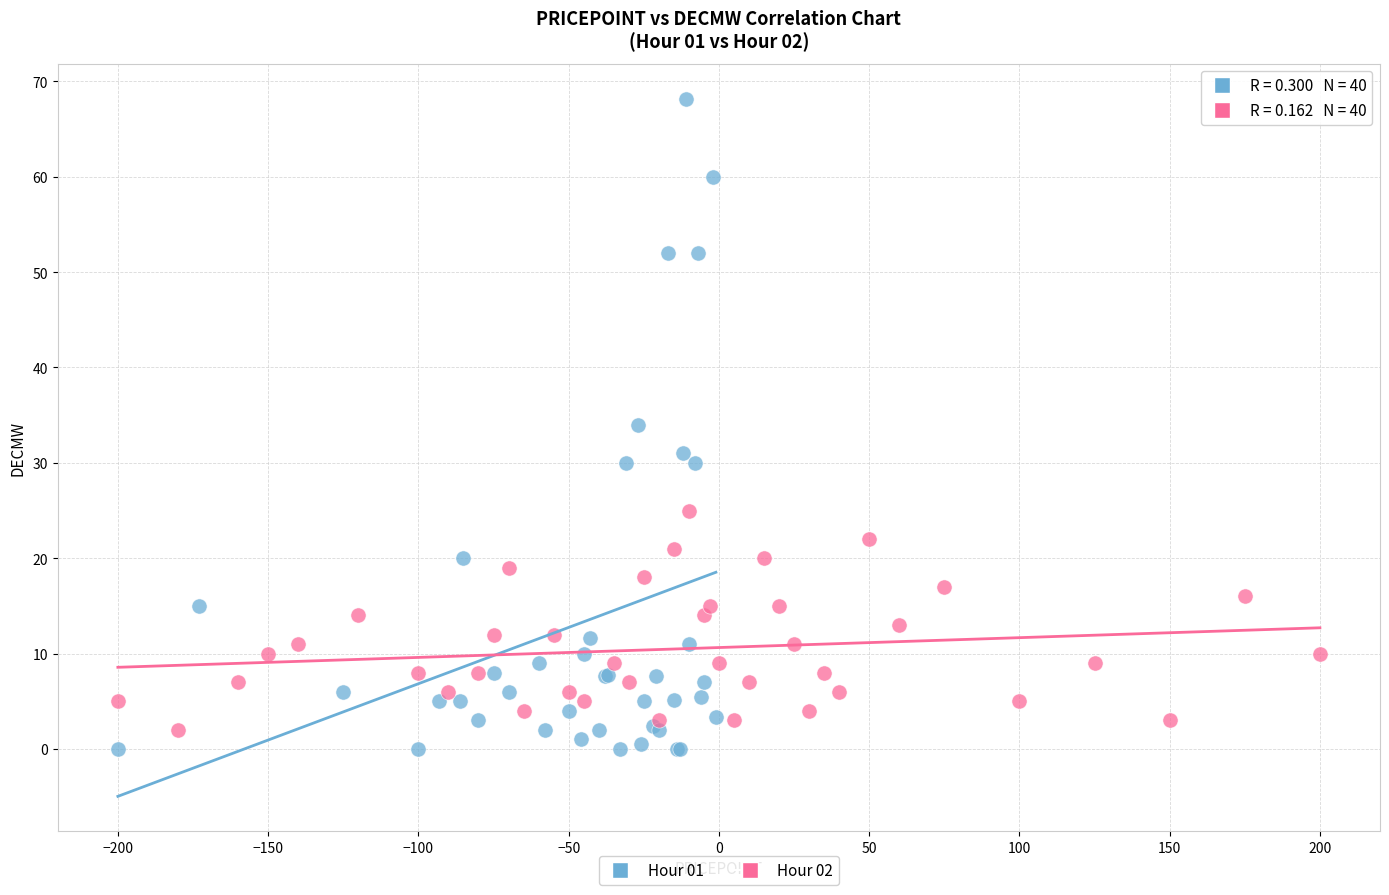

Which series has the largest Y range (max minus min)?

Hour 01